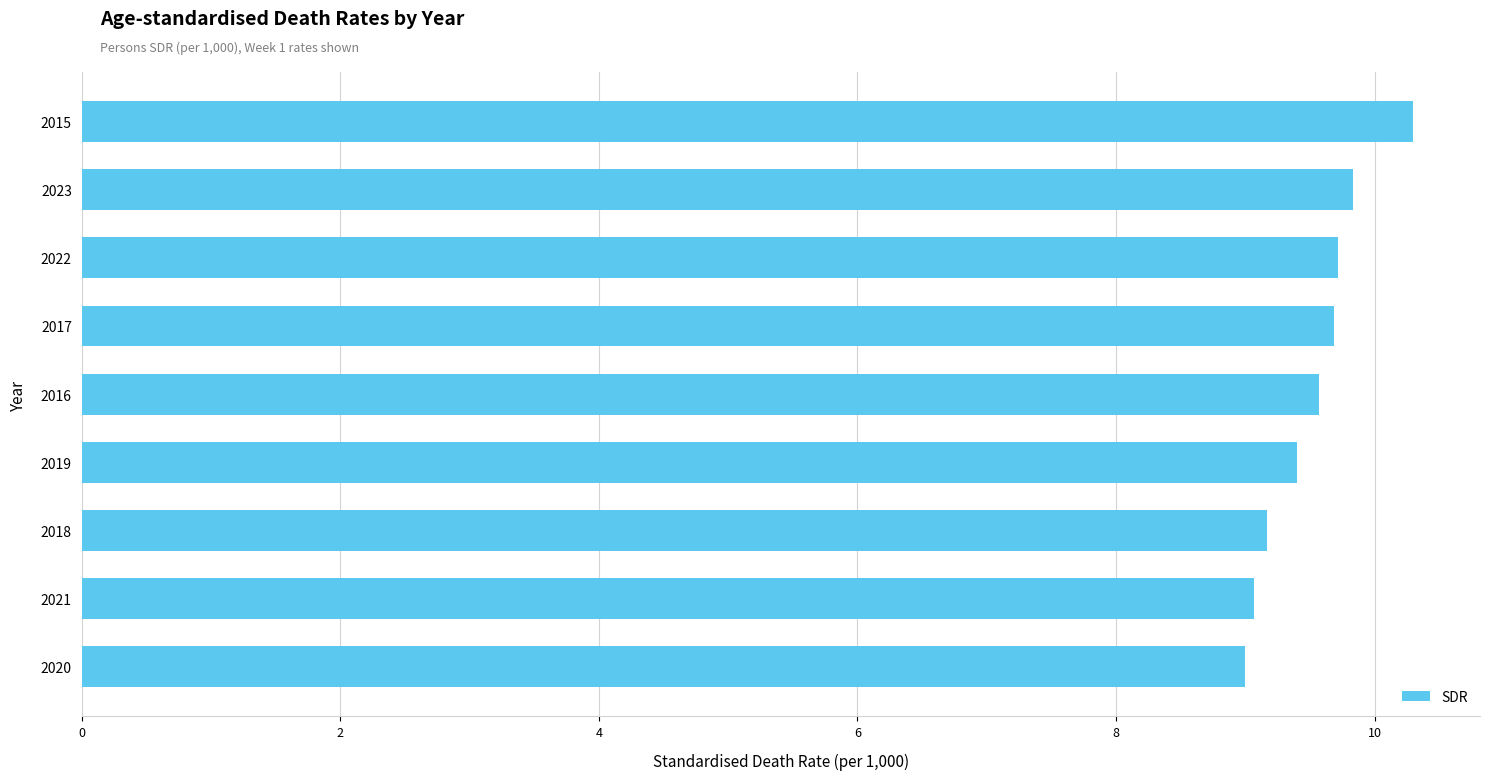

Read the value at 2018.

9.2